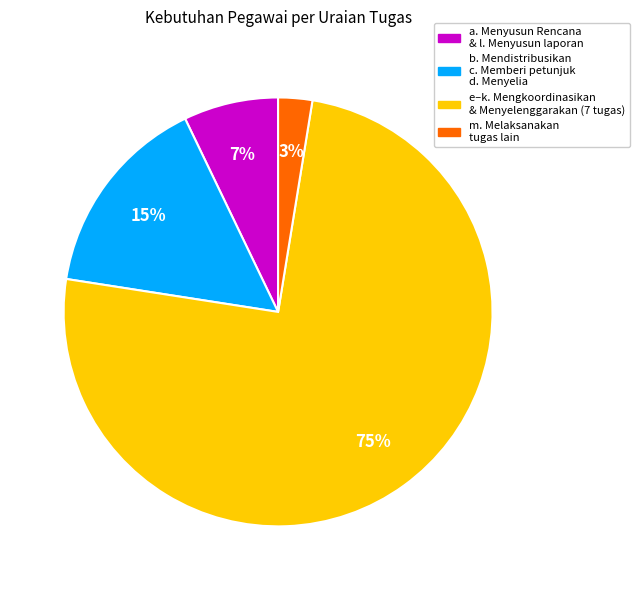

To the nearest percent, what portion does a. Menyusun Rencana & l. Menyusun laporan represent?

7%